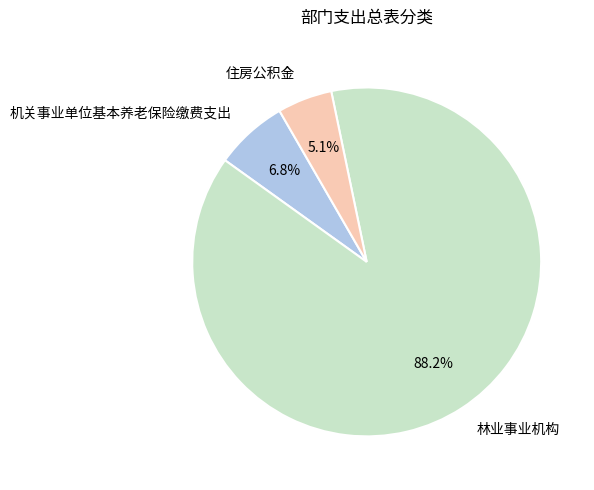

To the nearest percent, what is the difference between the 住房公积金 and 林业事业机构 slice percentages?

83%